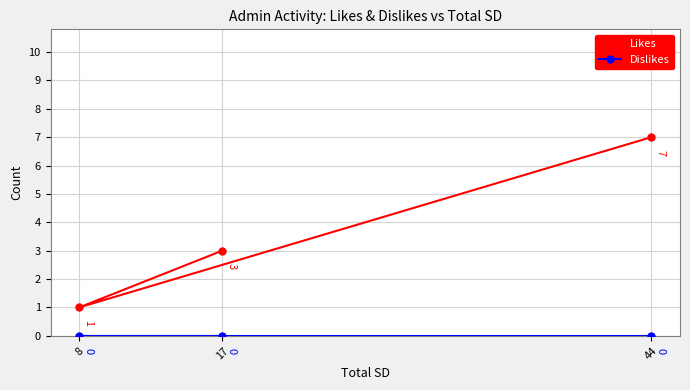

What is the value of the Likes point at the 3rd from the left?

7